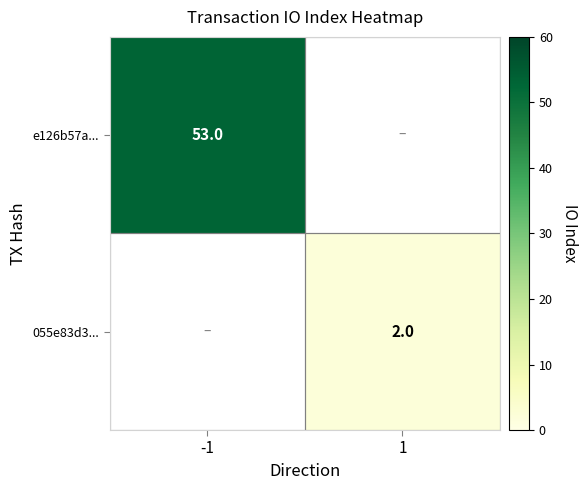

The value of e126b57a... at -1 is 53. True or false?

True